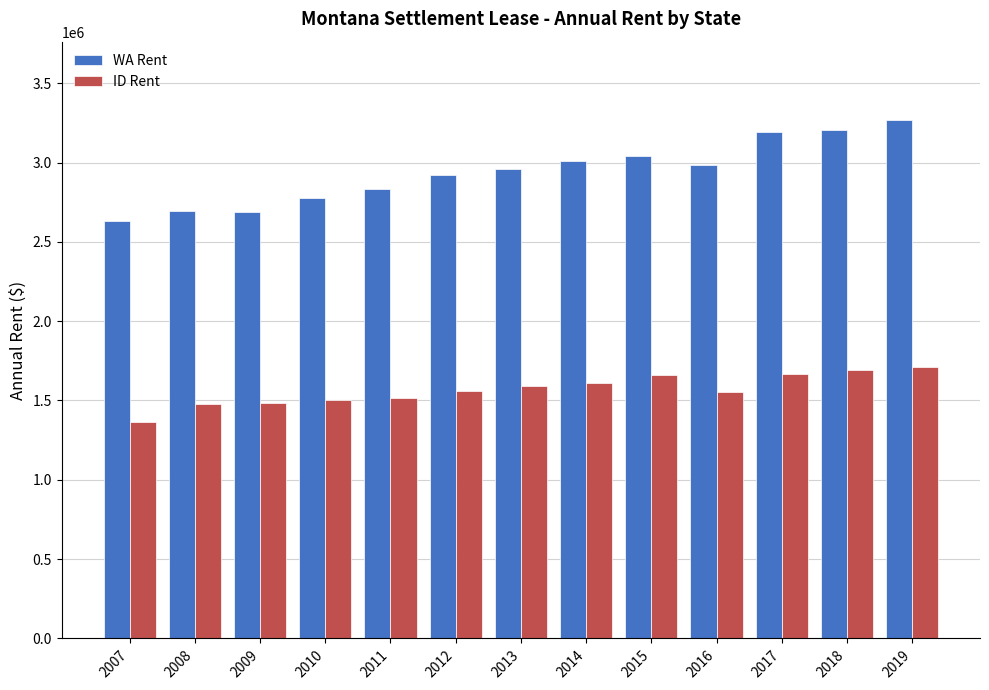

What is the minimum value shown in the chart?

1366800.0